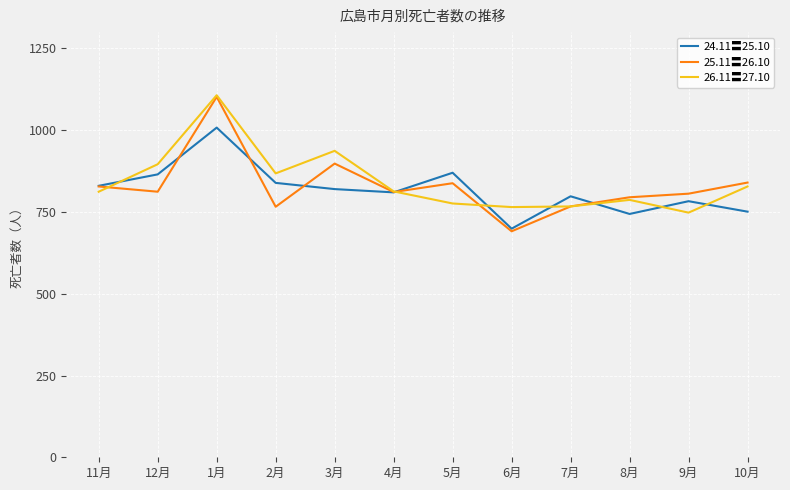

Is it true that 25.11〓26.10 equals 1211 at 4月?

False